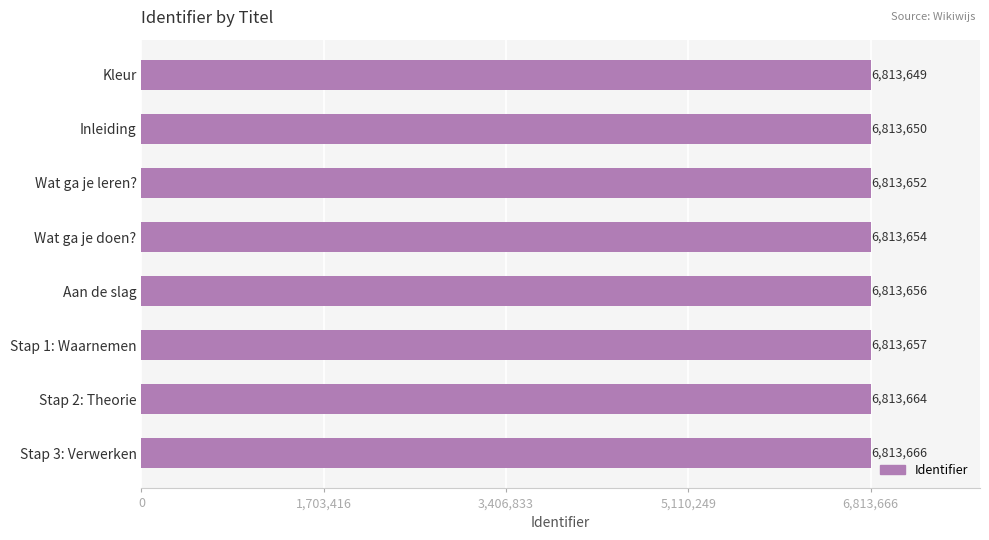

List the labels in order of value, smallest first.

Kleur, Inleiding, Wat ga je leren?, Wat ga je doen?, Aan de slag, Stap 1: Waarnemen, Stap 2: Theorie, Stap 3: Verwerken